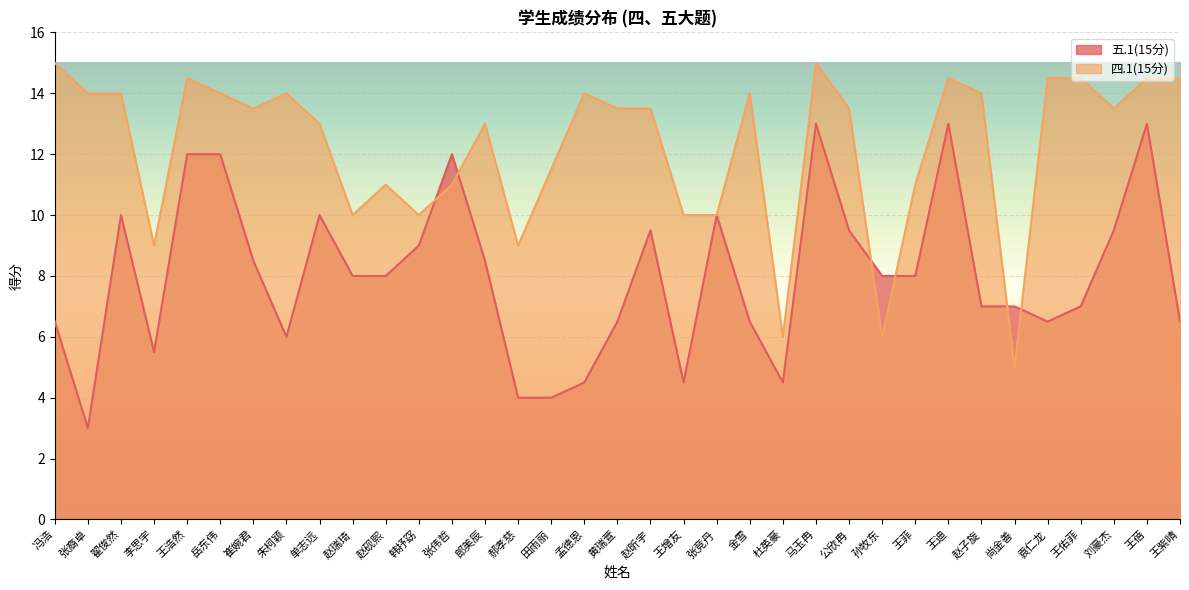

Where is the first local minimum for 四.1(15分)?

李思宇